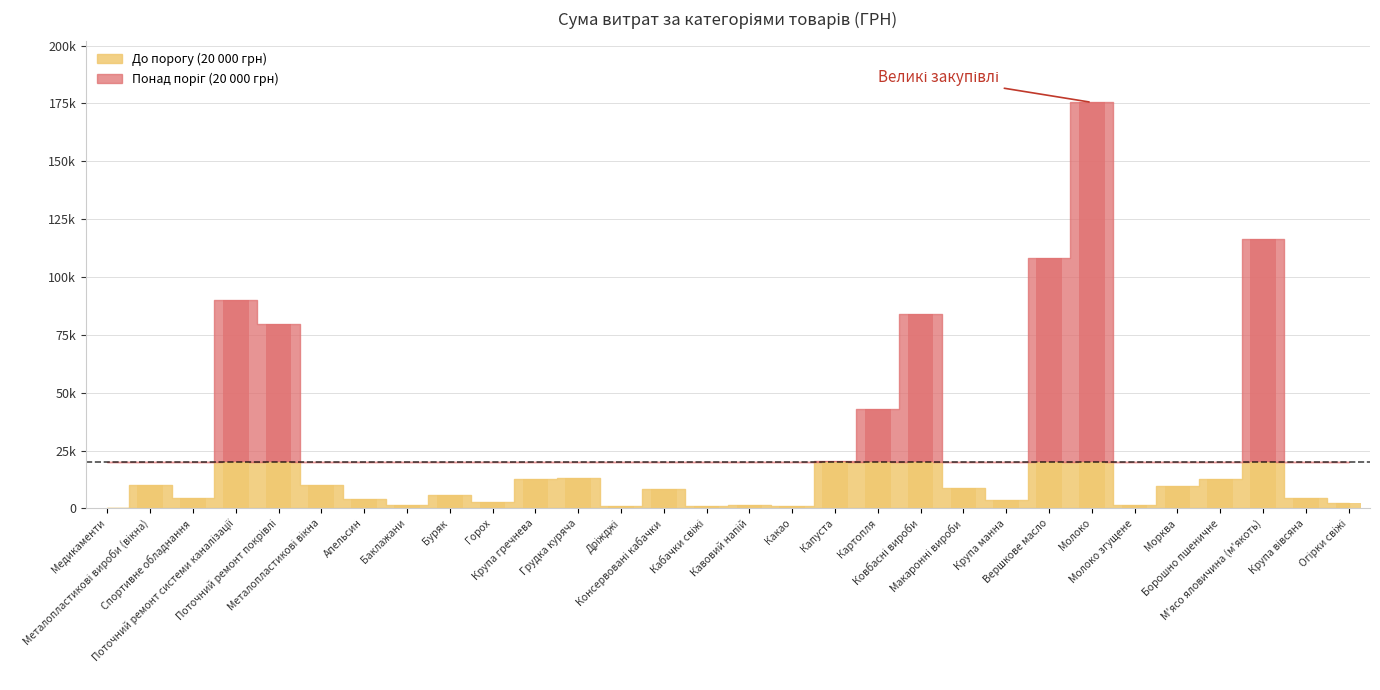

Reading left to right, extract all data points from this chart.

0.0	0.0	0.0	69989.2	59778.0	0.0	0.0	0.0	0.0	0.0	0.0	0.0	0.0	0.0	0.0	0.0	0.0	376.0	22791.9	63952.5	0.0	0.0	88084.6	155446.4	0.0	0.0	0.0	96433.2	0.0	0.0